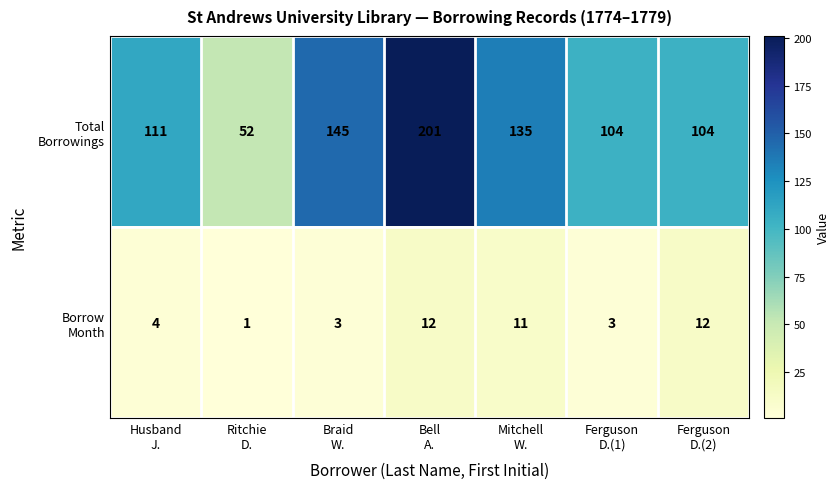

At how many categories does at least one series exceed 101?

6